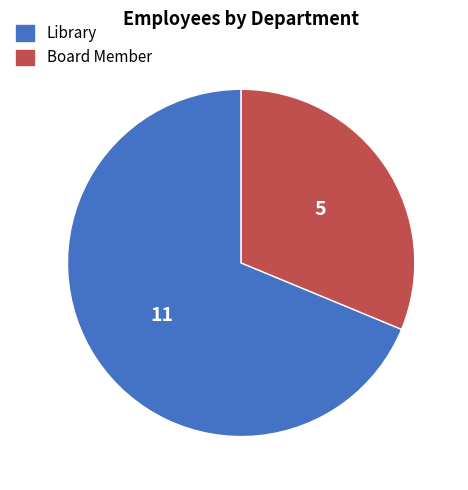

What is the ratio of the value at Board Member to the value at Library?

0.5